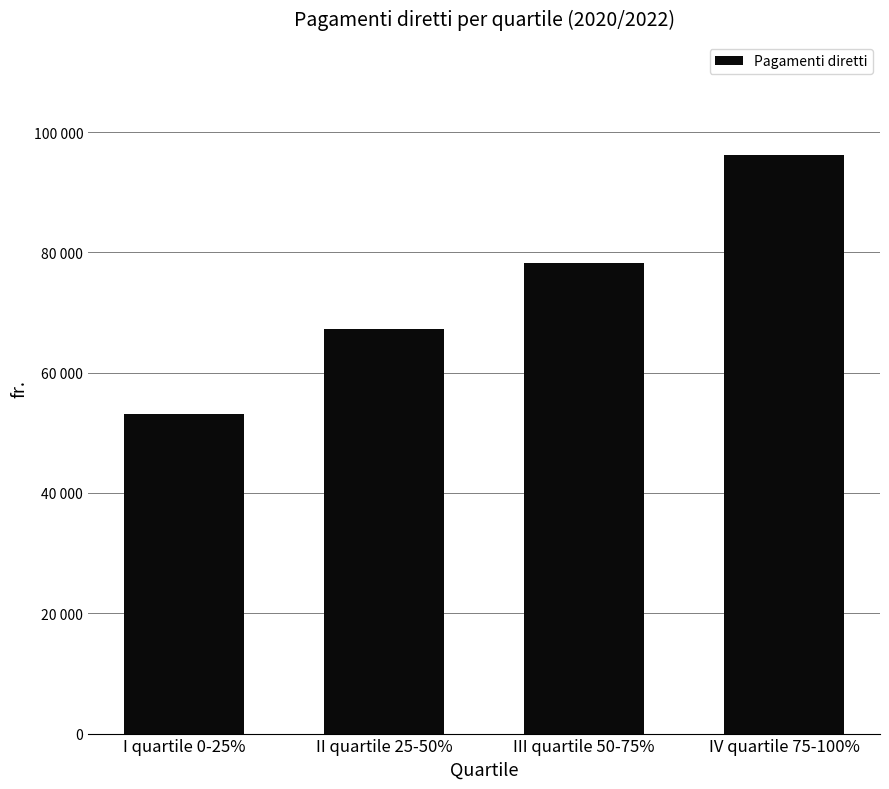

Are the bars horizontal?

No